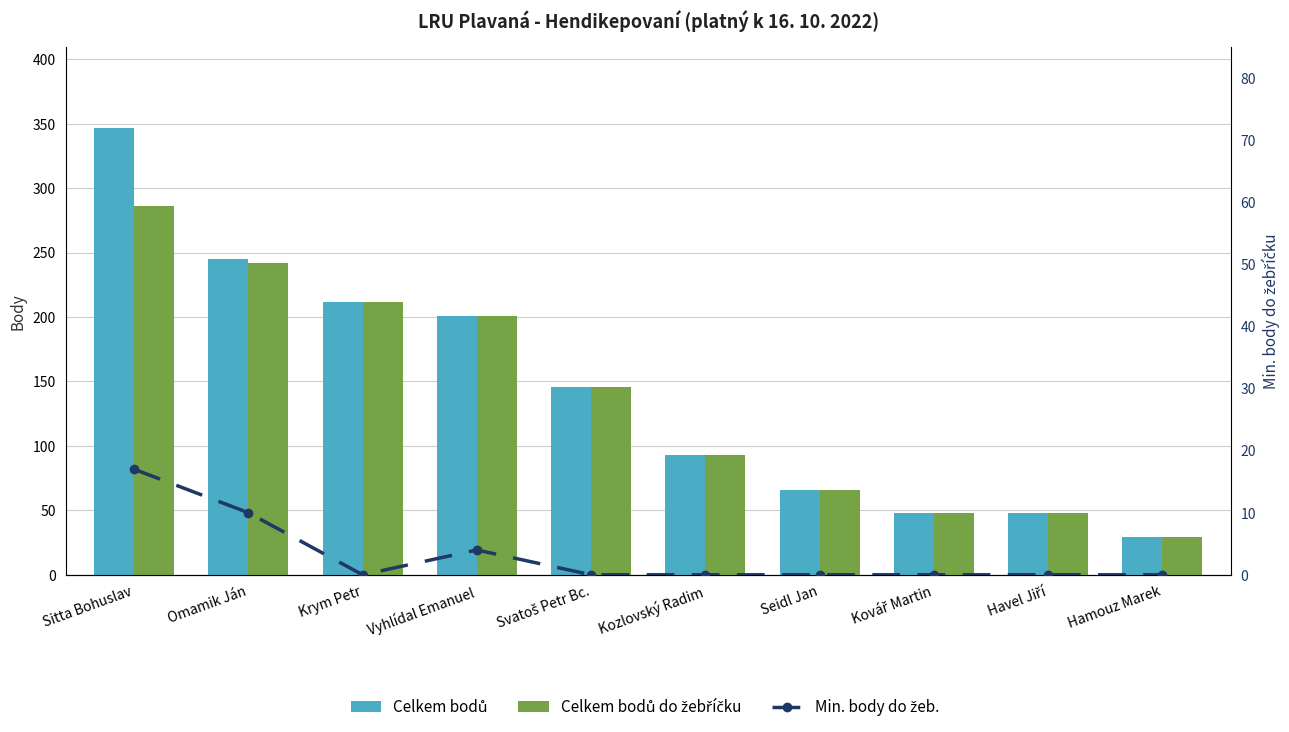

Read the Celkem bodů value at Havel Jiří.

48